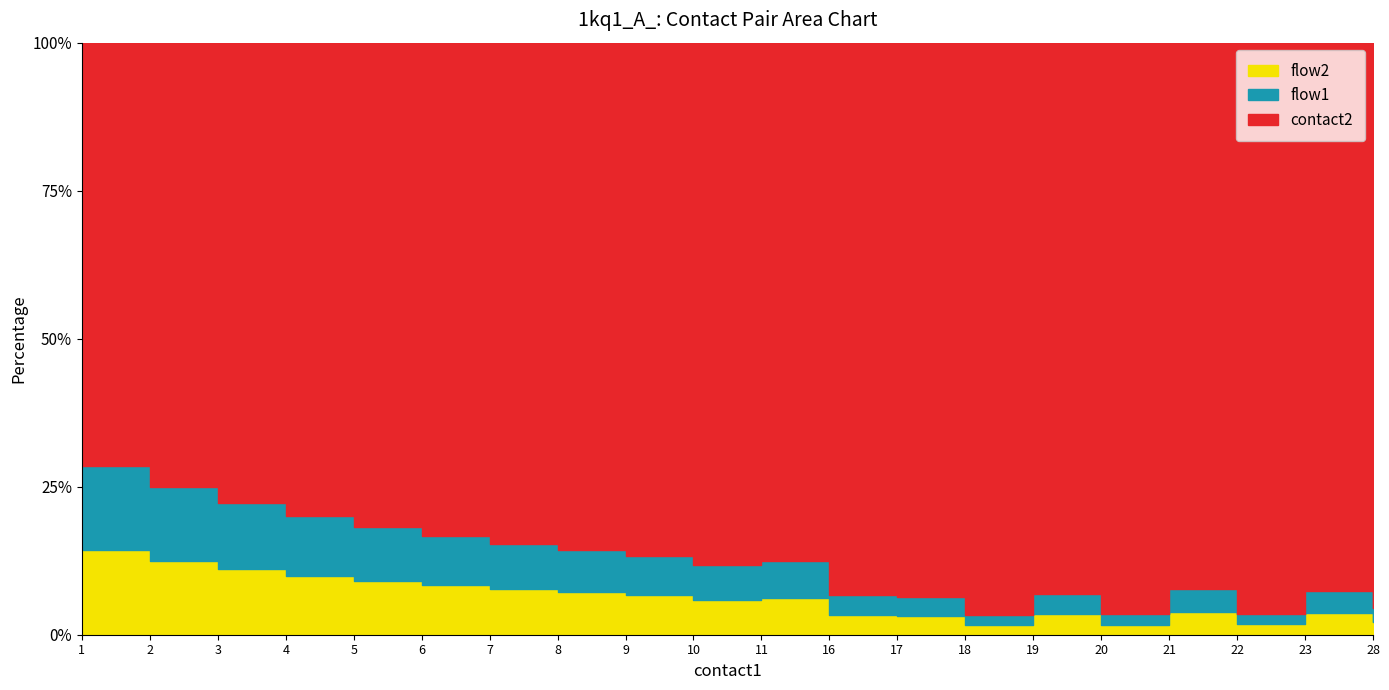

What is the lowest value of the flow1 series?

1